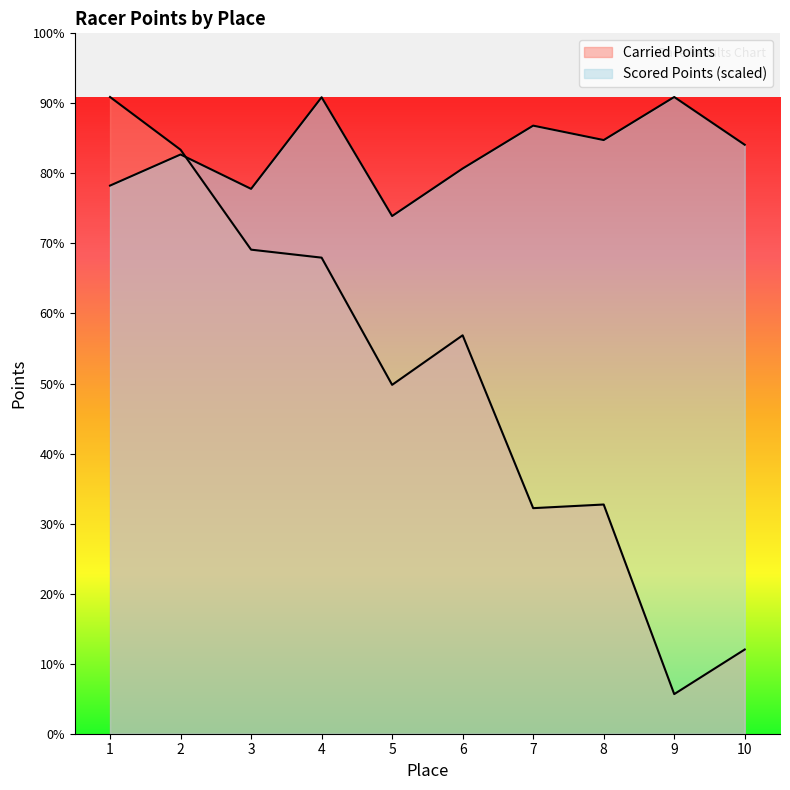

Reading left to right, what are all the values shown in this chart?

Carried Points: 1=550471.0	2=504889.0	3=418502.0	4=411586.0	5=301614.0	6=344452.0	7=195018.0	8=198165.0	9=34251.0	10=72820.0
Scored Points: 1=473878.8	2=500774.1	3=471053.8	4=550247.2	5=447564.5	6=488637.5	7=525715.3	8=513255.7	9=550471.0	10=509174.1